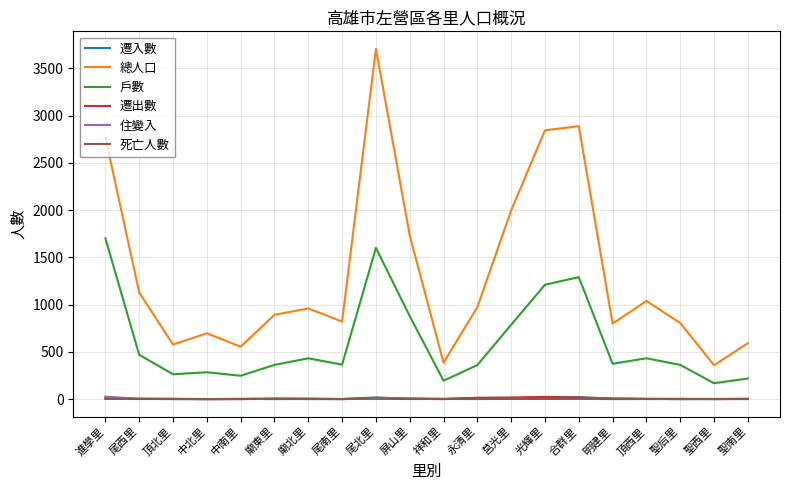

How many interior local valleys does the 總人口 series have?

6